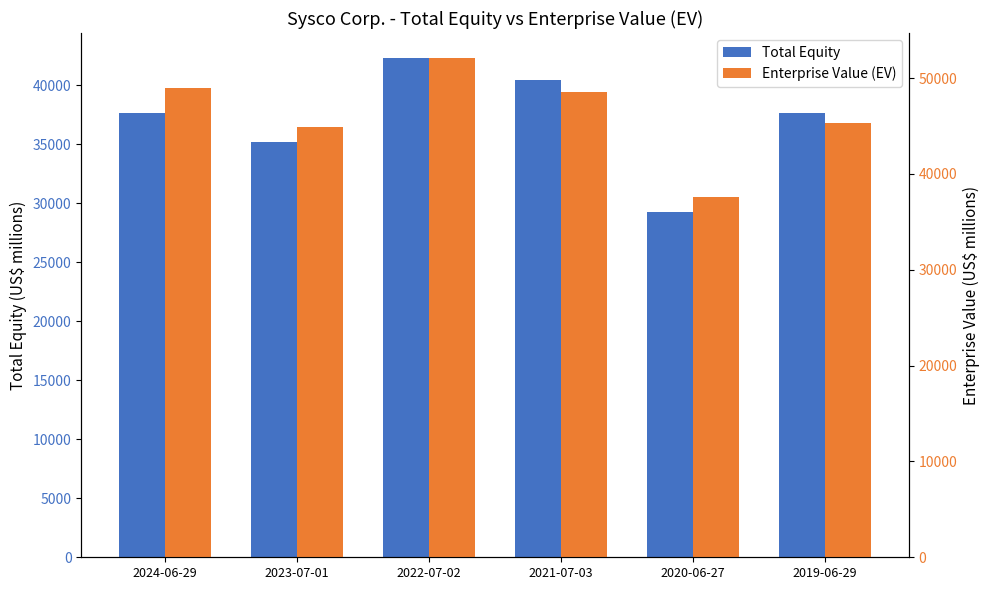

At which category is the sum across all series the highest?

2022-07-02